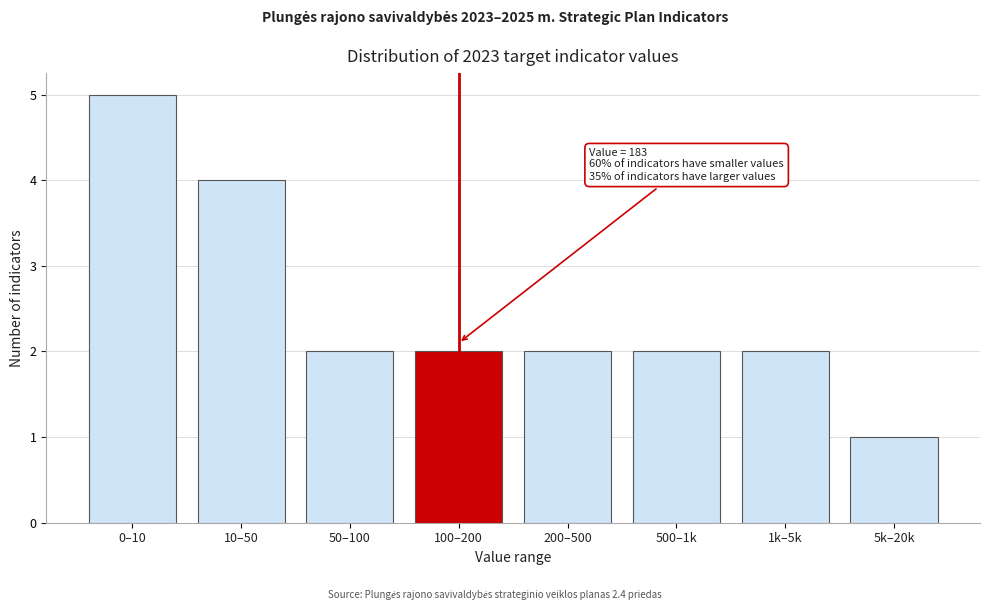

Reading left to right, what are all the values shown in this chart?

5	4	2	2	2	2	2	1